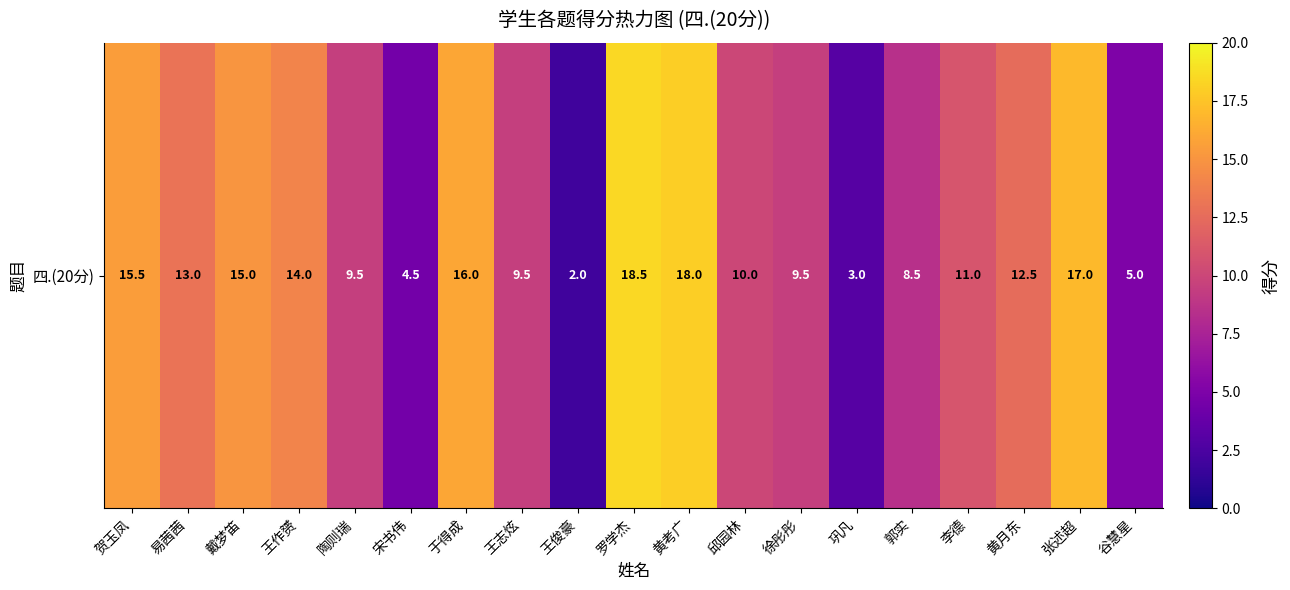

What is the difference between the values at 张述超 and 王俊豪?

15.0